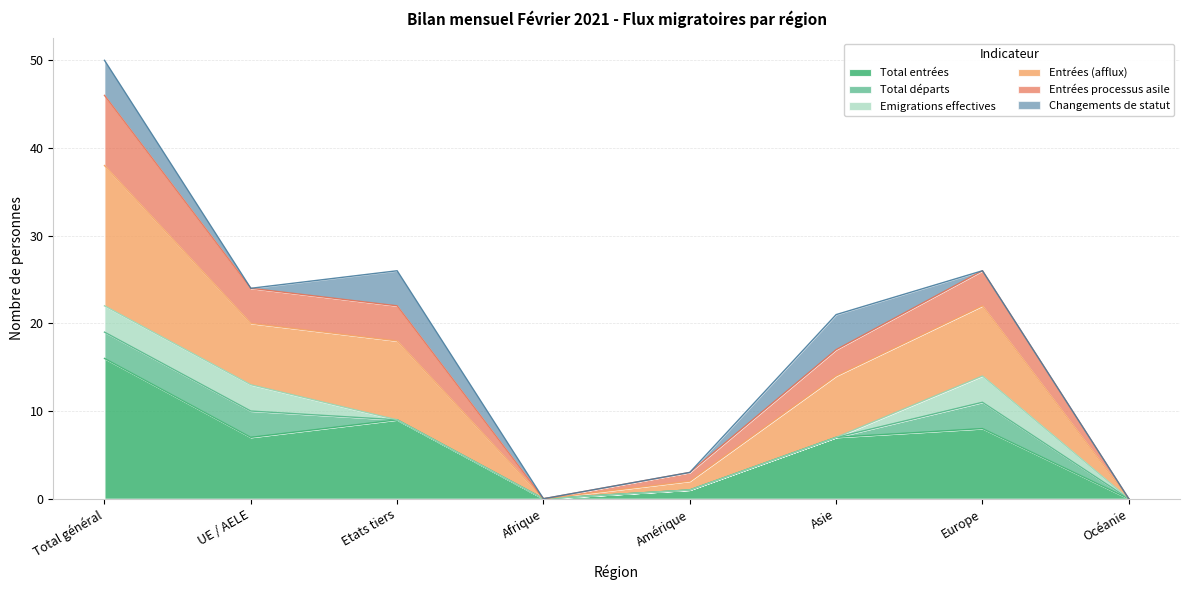

Does the chart have visible grid lines?

Yes